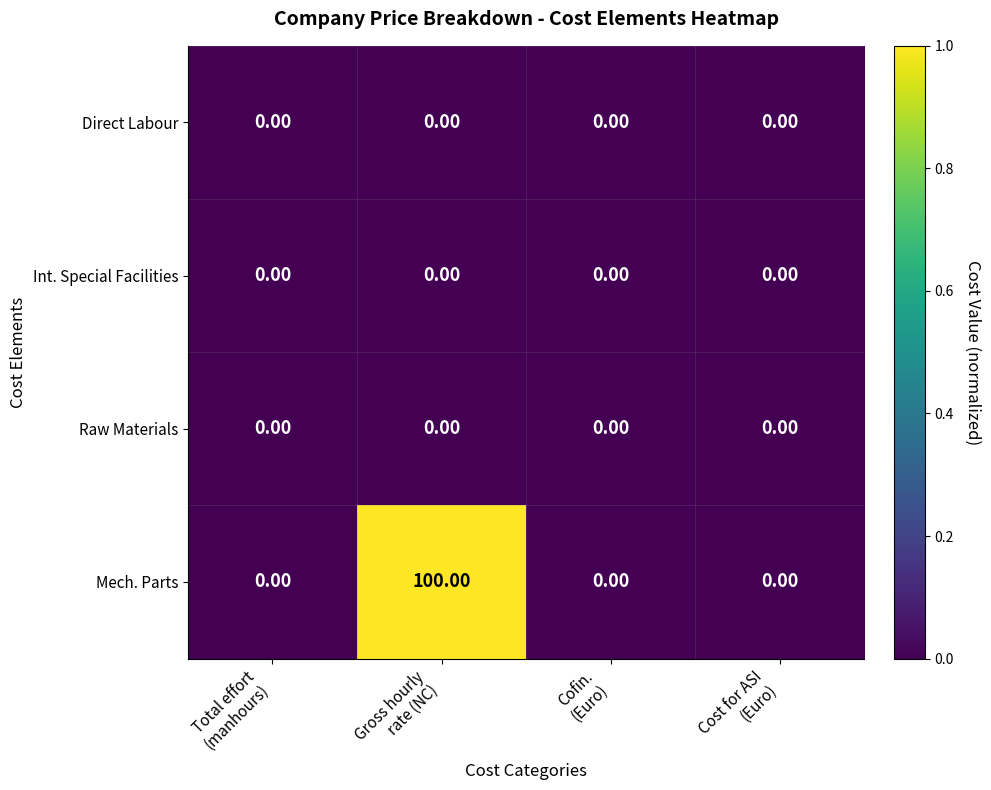

What is the sum of all Mech. Parts values?

100